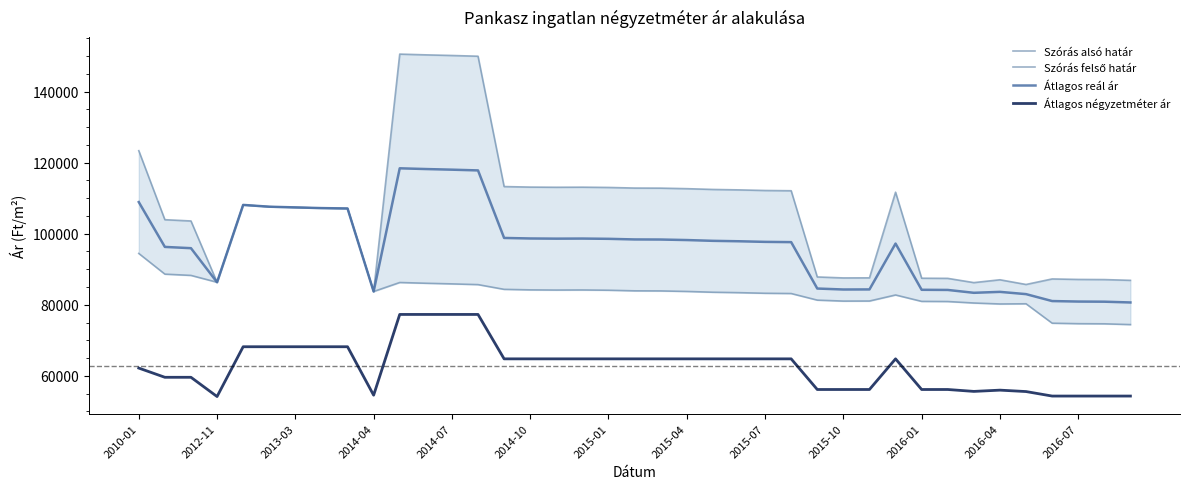

True or false: Átlagos reál ár and Átlagos négyzetméter ár intersect in this chart.

False